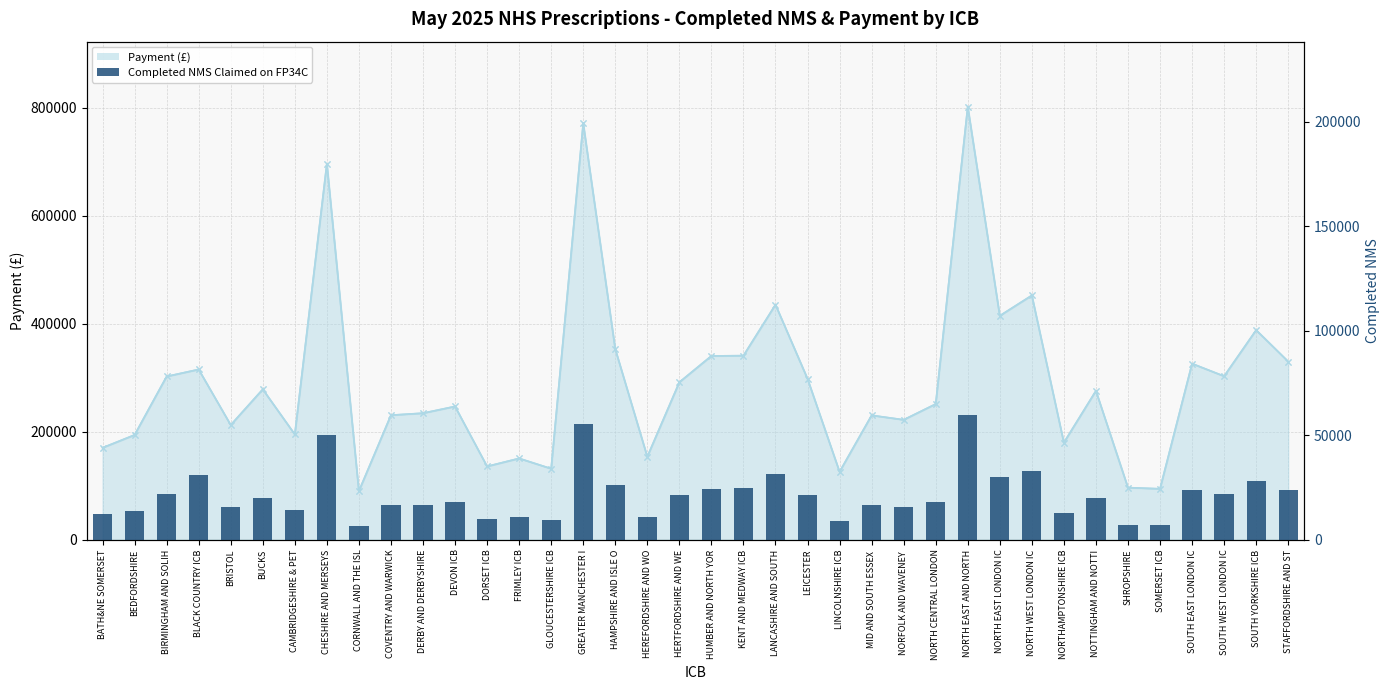

Where is the data nearest to the value 33031?

NORTH WEST LONDON IC